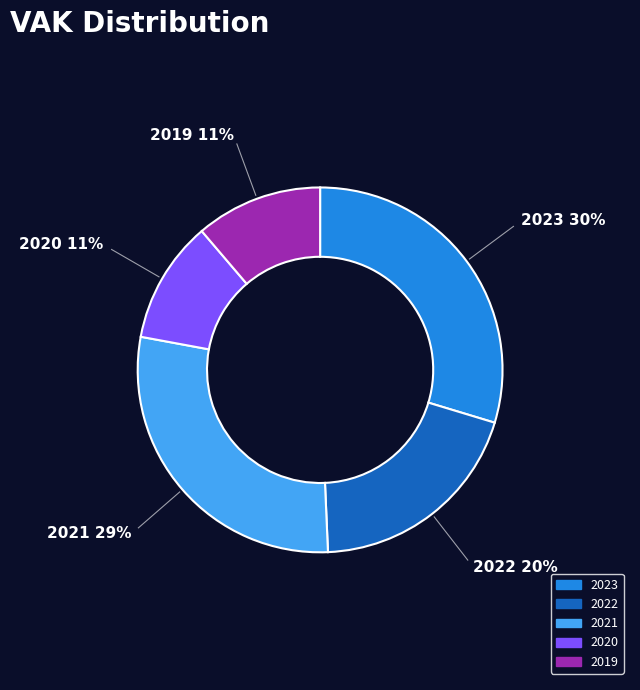

Is there a majority slice in this chart?

No